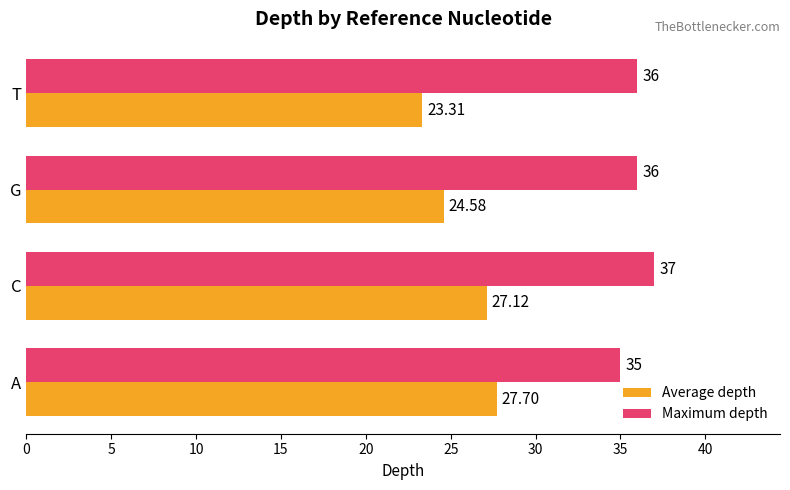

What is the difference between the maximum and second lowest values in the Average depth series?

3.1